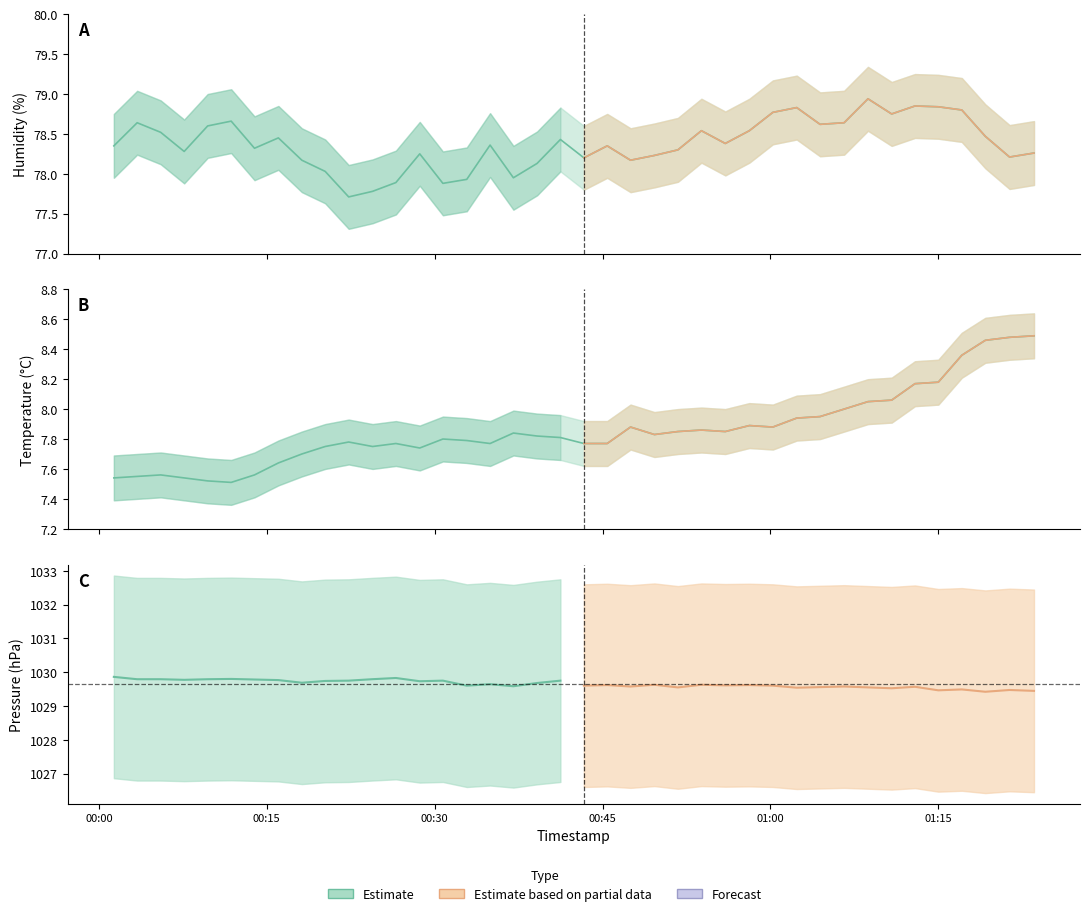

What is the minimum value shown in the chart?

7.5